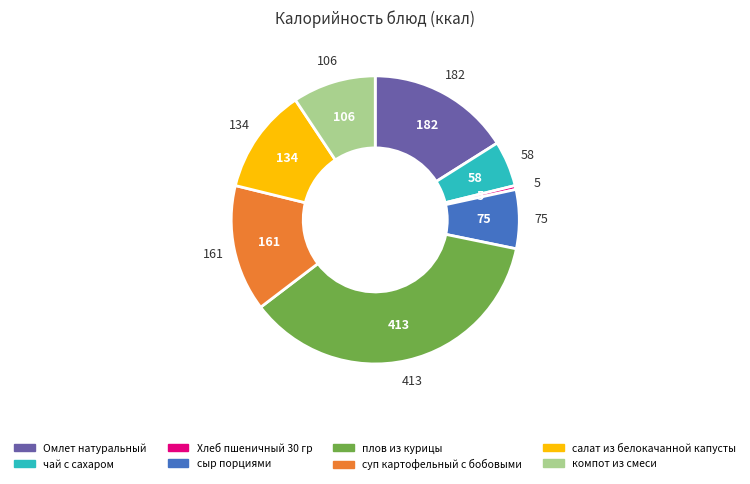

Is it true that суп картофельный с бобовыми is 22% of the pie?

False